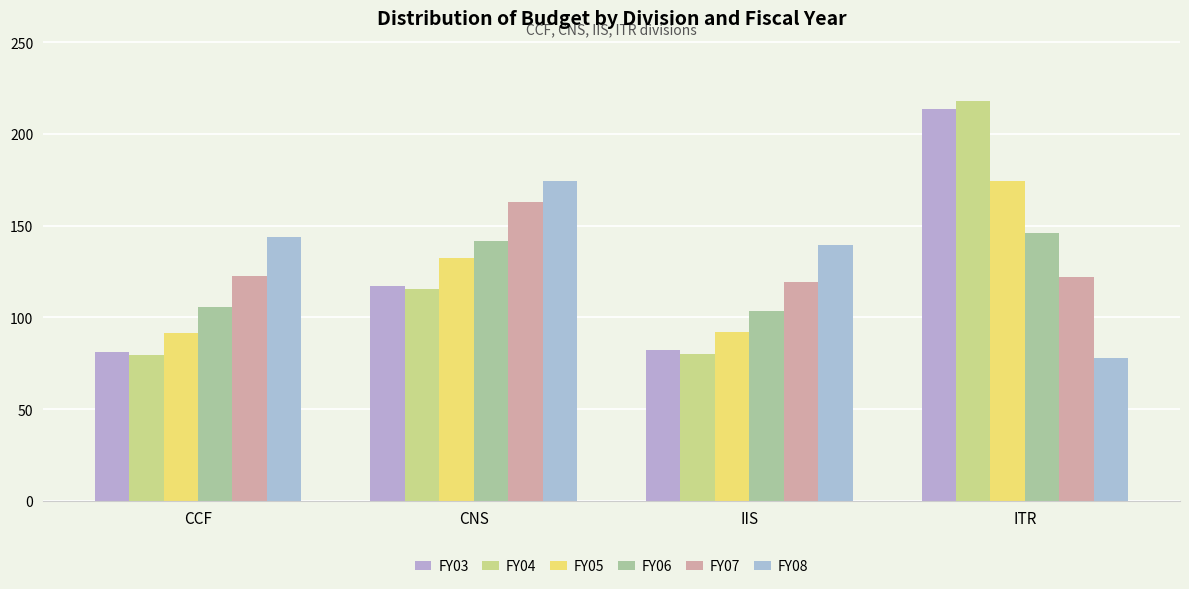

Which series changed the most between CCF and CNS?

FY05